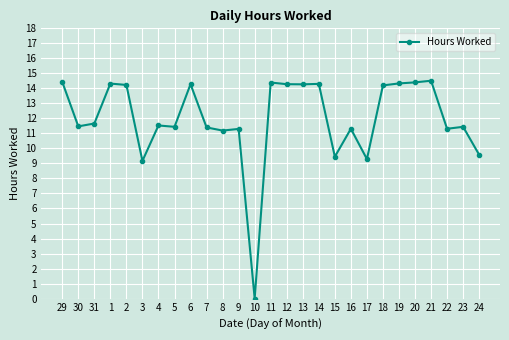

True or false: the data shows 5.0 at 10.

False